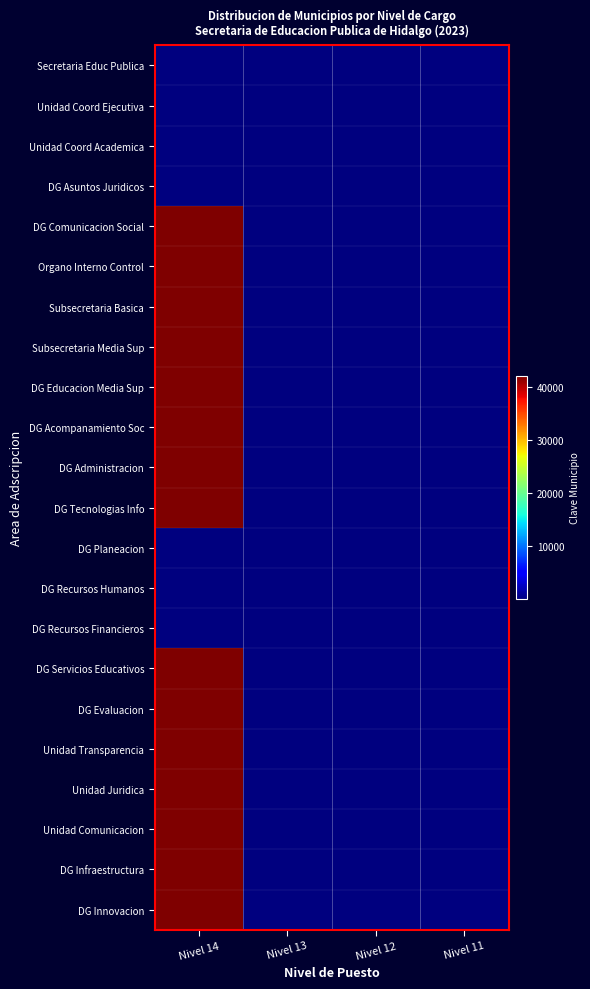

Reading left to right, list all the values displayed in this chart.

Secretaria Educ Publica: Nivel 14=48	Nivel 13=48	Nivel 12=48	Nivel 11=48
Unidad Coord Ejecutiva: Nivel 14=13	Nivel 13=13	Nivel 12=13	Nivel 11=13
Unidad Coord Academica: Nivel 14=13	Nivel 13=48	Nivel 12=48	Nivel 11=48
DG Asuntos Juridicos: Nivel 14=48	Nivel 13=52	Nivel 12=52	Nivel 11=52
DG Comunicacion Social: Nivel 14=42083	Nivel 13=52	Nivel 12=52	Nivel 11=52
Organo Interno Control: Nivel 14=42083	Nivel 13=52	Nivel 12=52	Nivel 11=52
Subsecretaria Basica: Nivel 14=42082	Nivel 13=52	Nivel 12=52	Nivel 11=52
Subsecretaria Media Sup: Nivel 14=42082	Nivel 13=13	Nivel 12=13	Nivel 11=13
DG Educacion Media Sup: Nivel 14=42082	Nivel 13=48	Nivel 12=48	Nivel 11=48
DG Acompanamiento Soc: Nivel 14=42083	Nivel 13=48	Nivel 12=48	Nivel 11=48
DG Administracion: Nivel 14=42083	Nivel 13=48	Nivel 12=48	Nivel 11=48
DG Tecnologias Info: Nivel 14=42083	Nivel 13=48	Nivel 12=48	Nivel 11=48
DG Planeacion: Nivel 14=13	Nivel 13=52	Nivel 12=52	Nivel 11=52
DG Recursos Humanos: Nivel 14=13	Nivel 13=52	Nivel 12=52	Nivel 11=52
DG Recursos Financieros: Nivel 14=13	Nivel 13=52	Nivel 12=52	Nivel 11=52
DG Servicios Educativos: Nivel 14=42083	Nivel 13=48	Nivel 12=48	Nivel 11=48
DG Evaluacion: Nivel 14=42083	Nivel 13=13	Nivel 12=13	Nivel 11=13
Unidad Transparencia: Nivel 14=42083	Nivel 13=48	Nivel 12=48	Nivel 11=48
Unidad Juridica: Nivel 14=42083	Nivel 13=52	Nivel 12=52	Nivel 11=52
Unidad Comunicacion: Nivel 14=42083	Nivel 13=52	Nivel 12=52	Nivel 11=52
DG Infraestructura: Nivel 14=42083	Nivel 13=48	Nivel 12=48	Nivel 11=48
DG Innovacion: Nivel 14=42083	Nivel 13=48	Nivel 12=48	Nivel 11=48